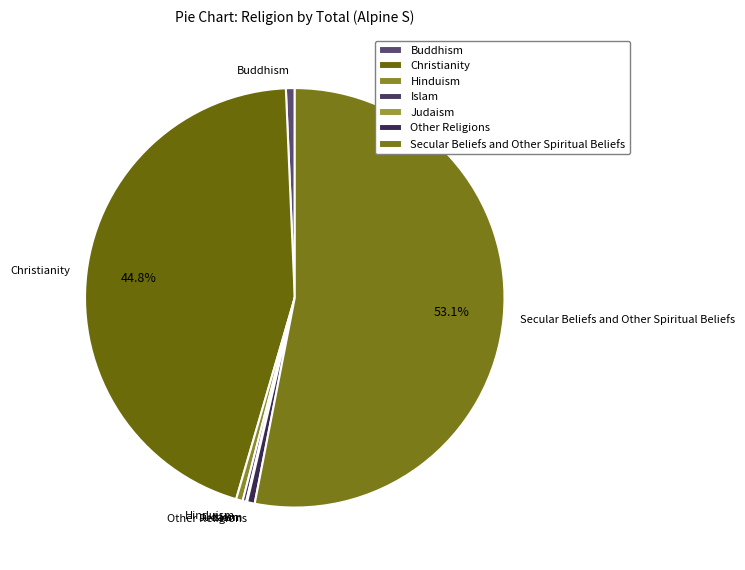

What is the largest slice in the pie chart?

Secular Beliefs and Other Spiritual Beliefs